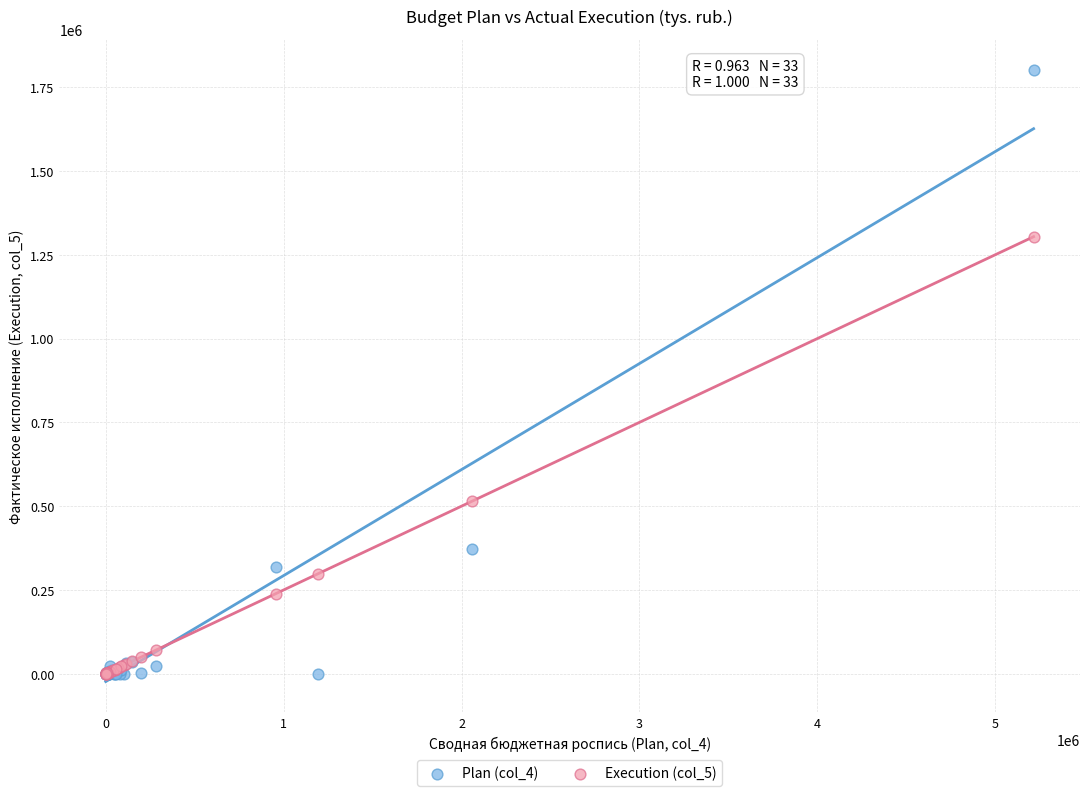

What are all the series names shown in the legend?

Plan (col_4), Execution (col_5)